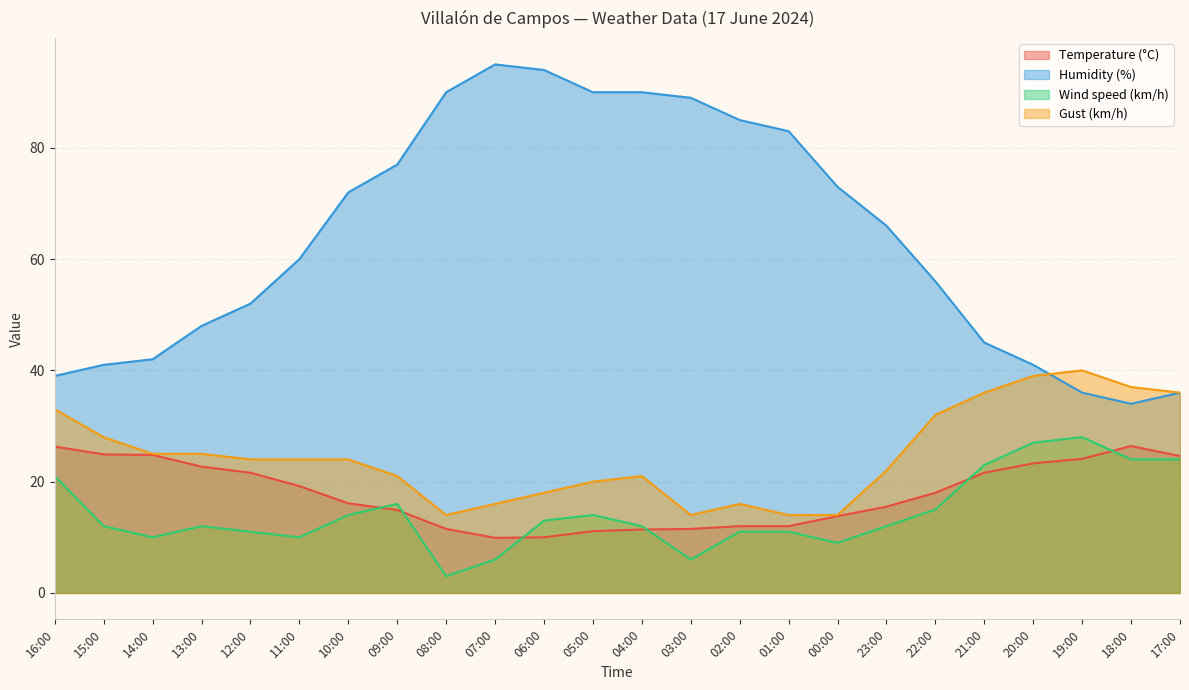

What is the sum of the Wind speed (km/h) values at 23:00 and 03:00?

18.0